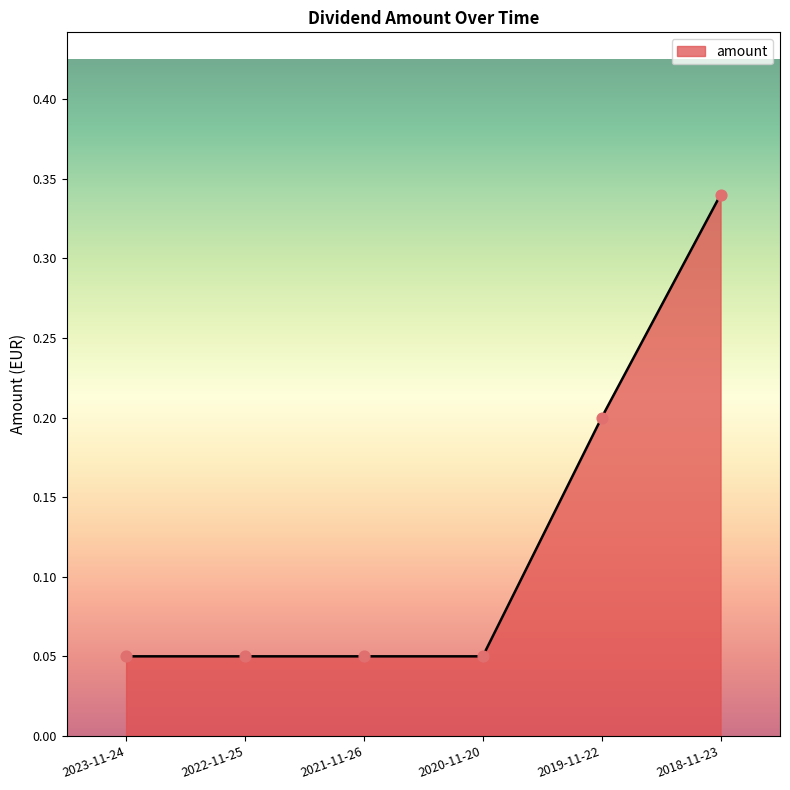

What is the change in value from 2019-11-22 to 2018-11-23?

+0.1